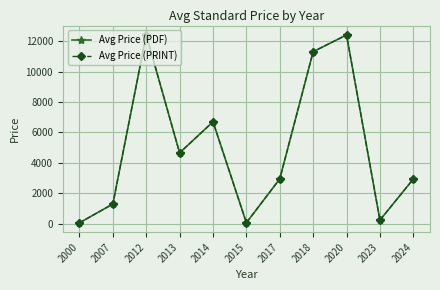

Where does the Avg Price (PDF) series first go above 2950?

2012